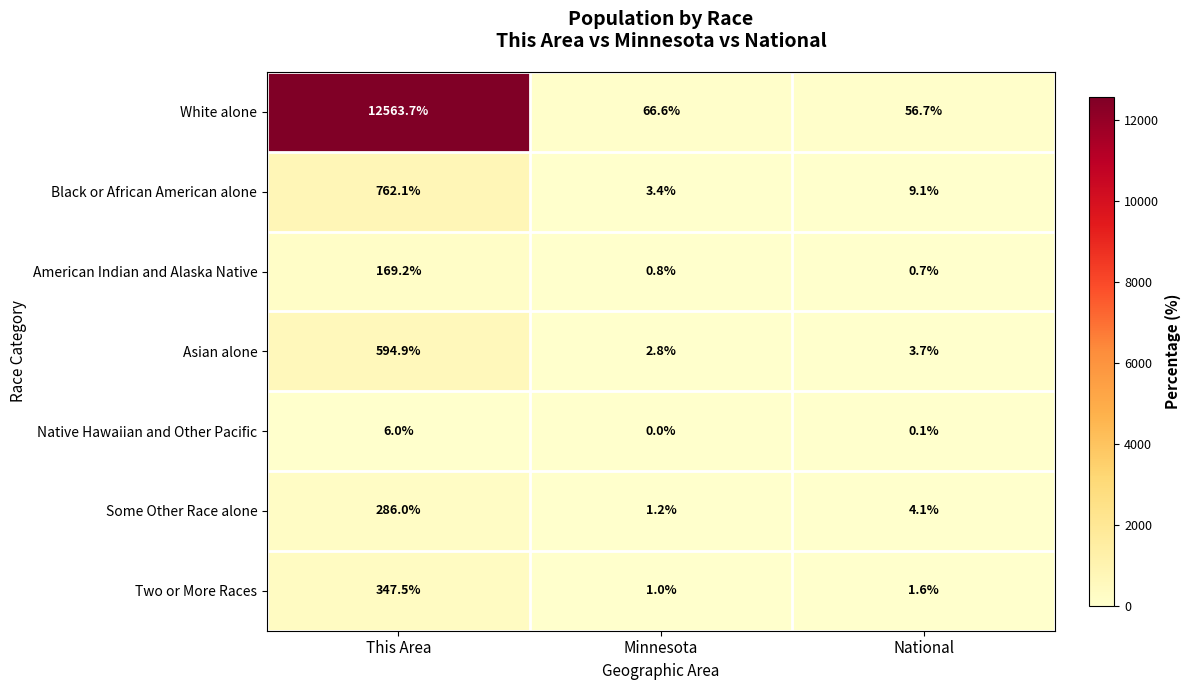

At which category does the chart reach its minimum across all series?

Minnesota